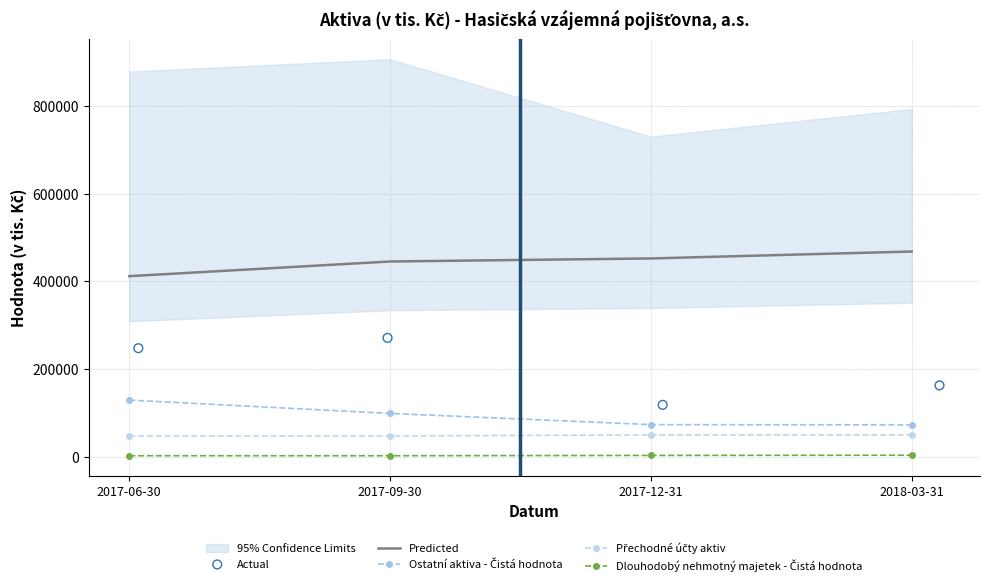

Which series has the largest Y range (max minus min)?

Ostatní aktiva - Čistá hodnota